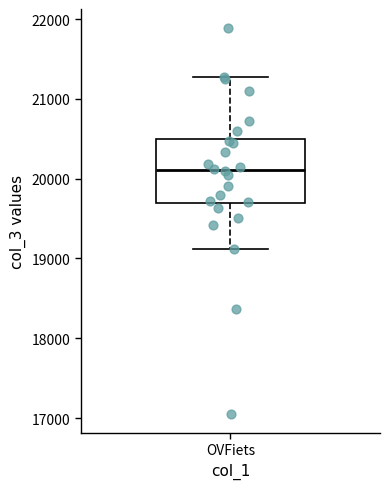

Transcribe this box plot: give where the median line is, the range the box spans, and where the two whiskers end, as read against the y-axis. The values are not printed on the chart, so give them approximately, as read against the axis.

median 20100, box 19700 to 20500, whiskers 19100 to 21300